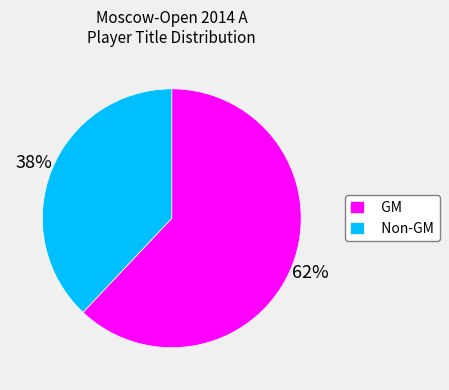

Between Non-GM and GM, which is larger?

GM